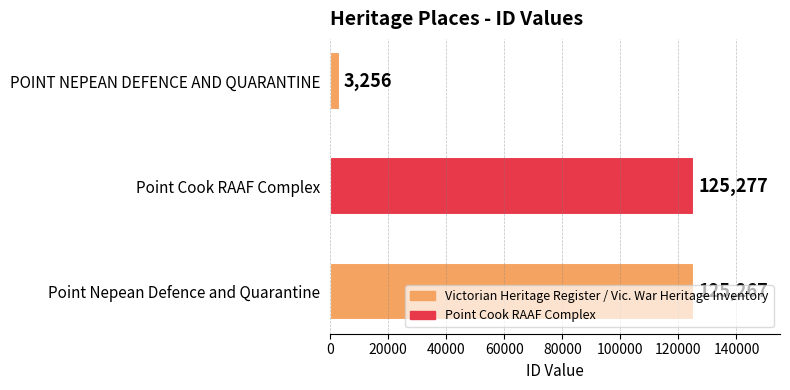

Which category has the highest value across all series?

Point Cook RAAF Complex